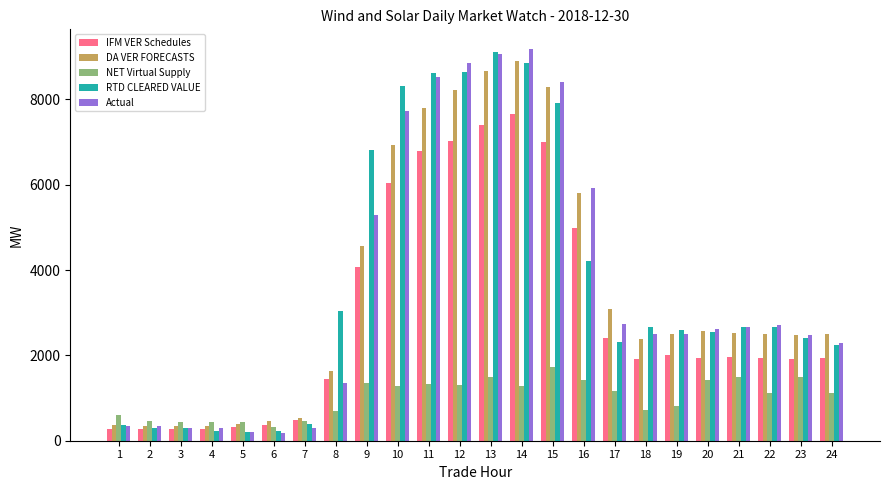

What is the minimum value for IFM VER Schedules?

275.5